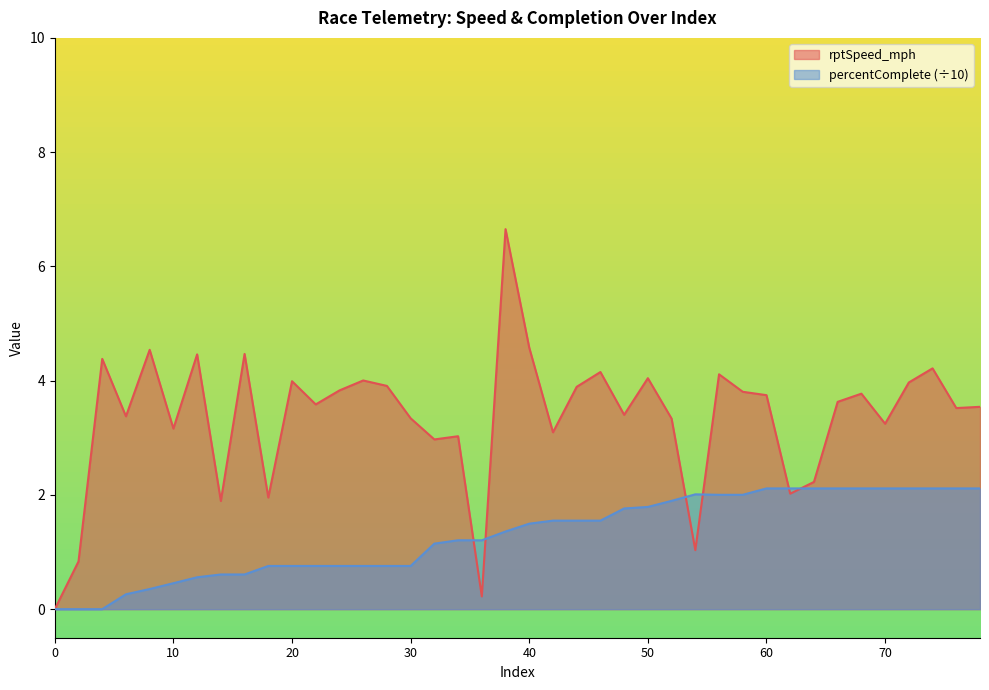

What is the maximum value shown in the chart?

6.7